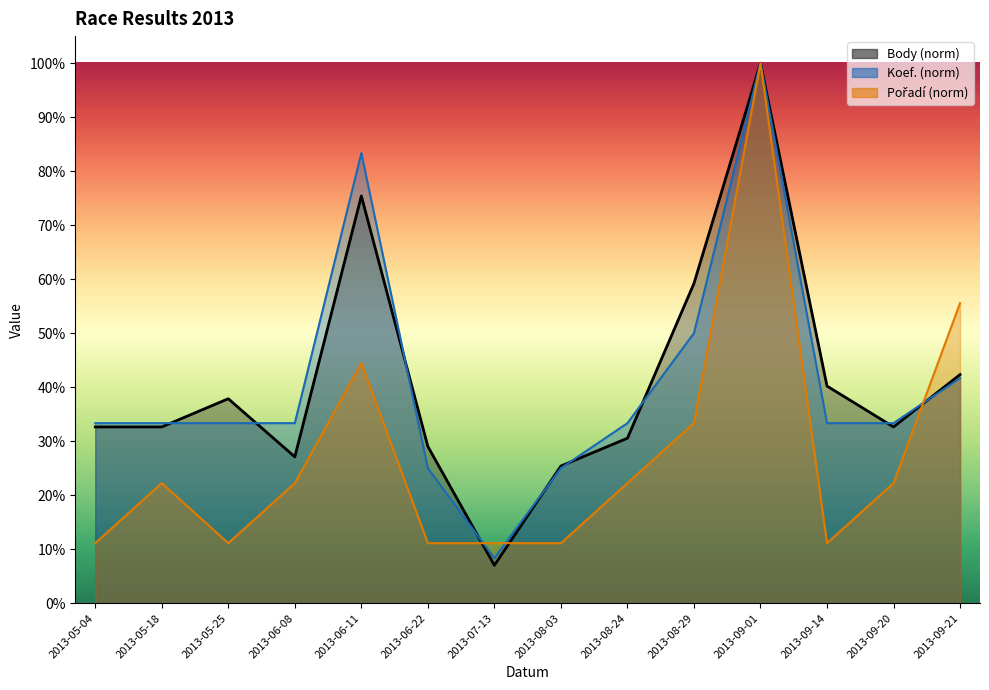

What are all the series names shown in the legend?

Body, Koef., Pořadí